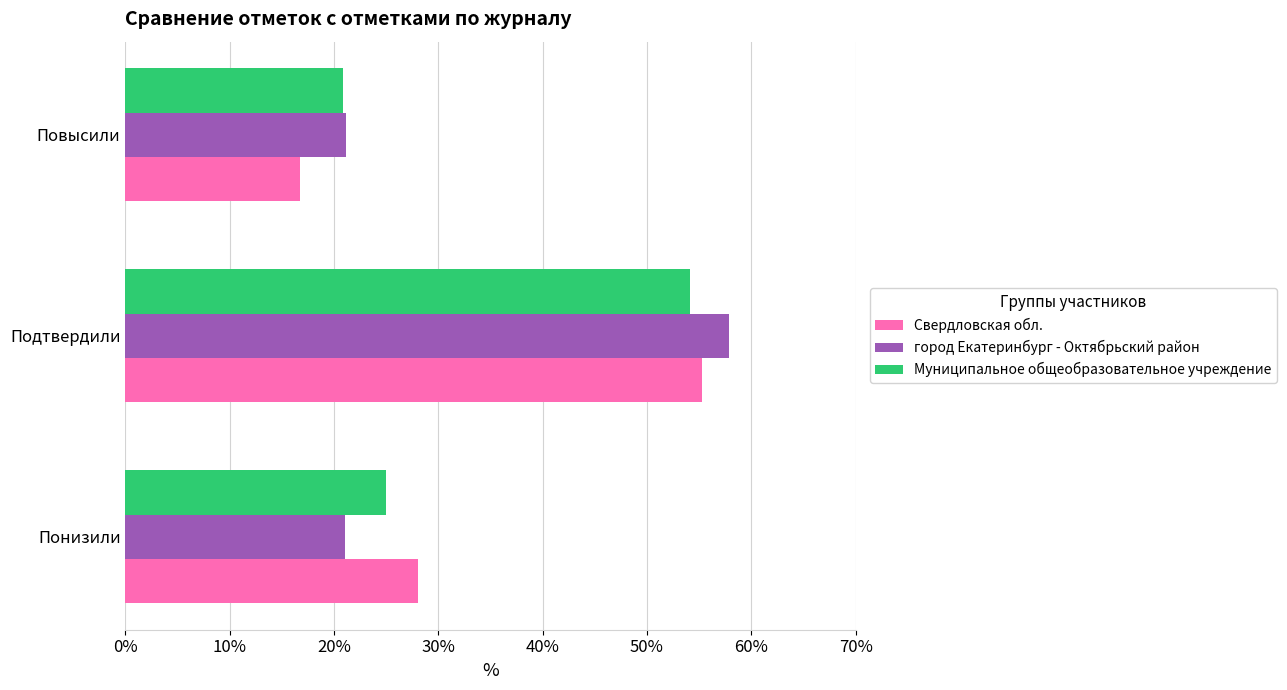

List the labels in order of Свердловская обл. value, smallest first.

Повысили, Понизили, Подтвердили